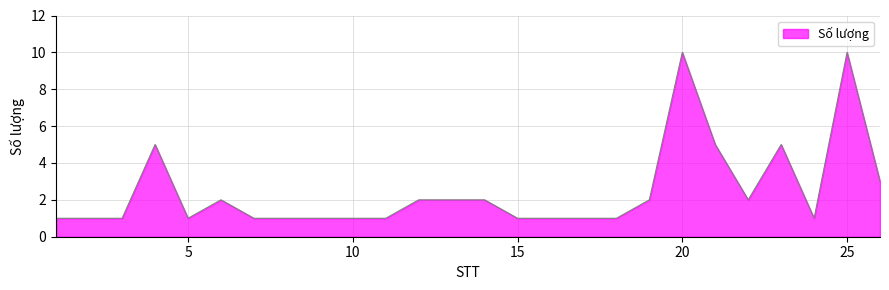

What is the maximum value shown in the chart?

10